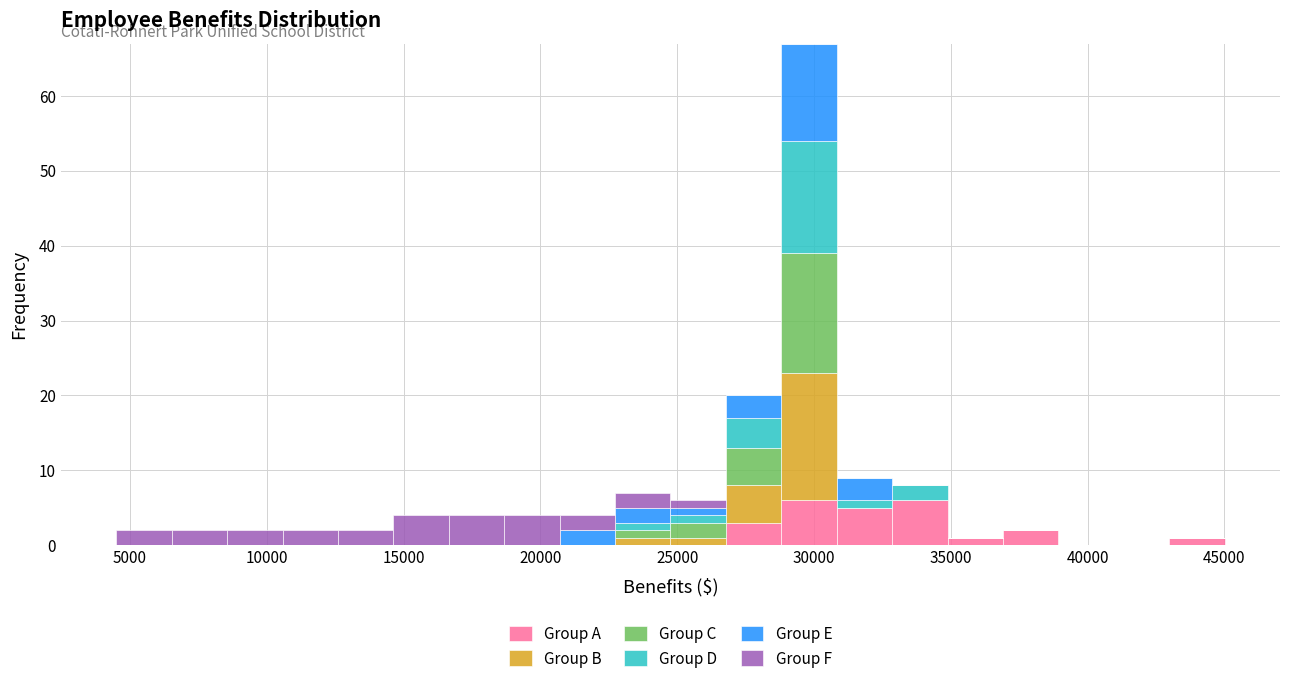

What is the total height of the stacked bar covering 22500 to 25000 on the x-axis? Neither the bar edges nor the heights are printed on the chart, so give them approximately, as read against the axes.

7